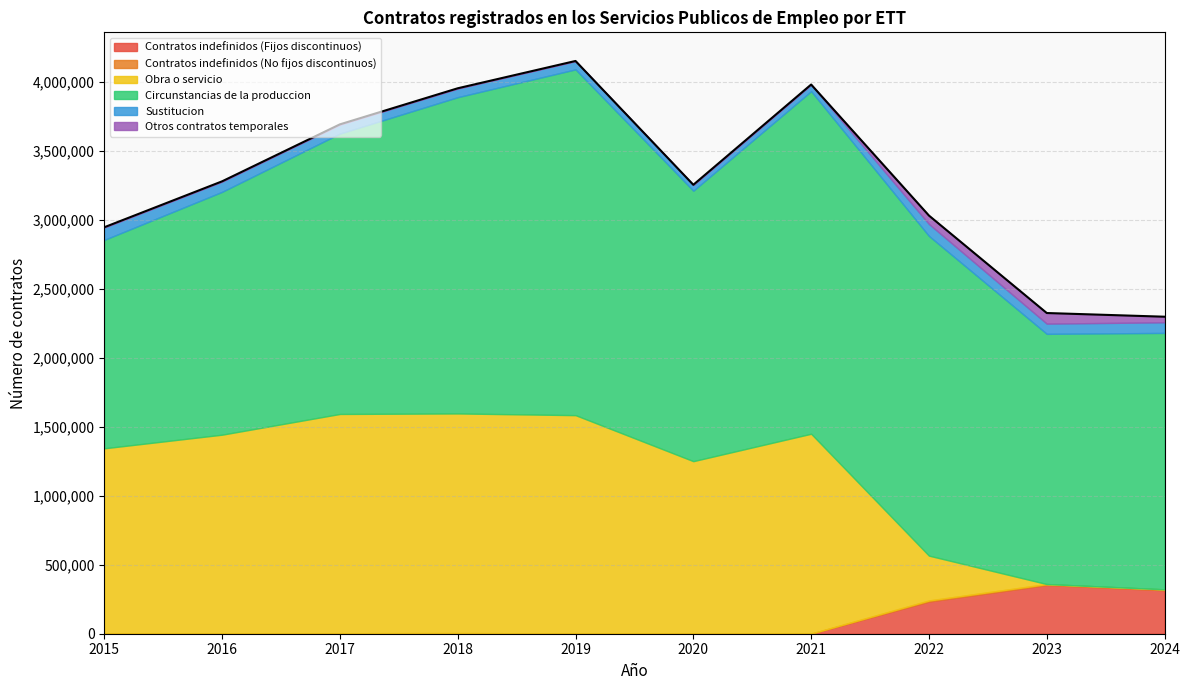

Reading left to right, transcribe all the data shown in this chart.

Contratos indefinidos (Fijos discontinuos): 0	0	0	0	0	0	0	233376	353363	315219
Contratos indefinidos (No fijos discontinuos): 2359	2172	3557	4726	2295	399	1038	7496	6668	6416
Obra o servicio: 1341859	1440864	1589647	1592233	1582262	1250619	1448773	325285	0	0
Circunstancias de la produccion: 1510863	1760405	2032729	2292648	2506742	1960652	2483371	2317599	1813950	1859140
Sustitucion: 89857	74569	65342	62744	59849	42238	47265	86487	74016	76894
Otros contratos temporales: 1774	1588	1345	1779	1010	652	942	61237	76952	40481